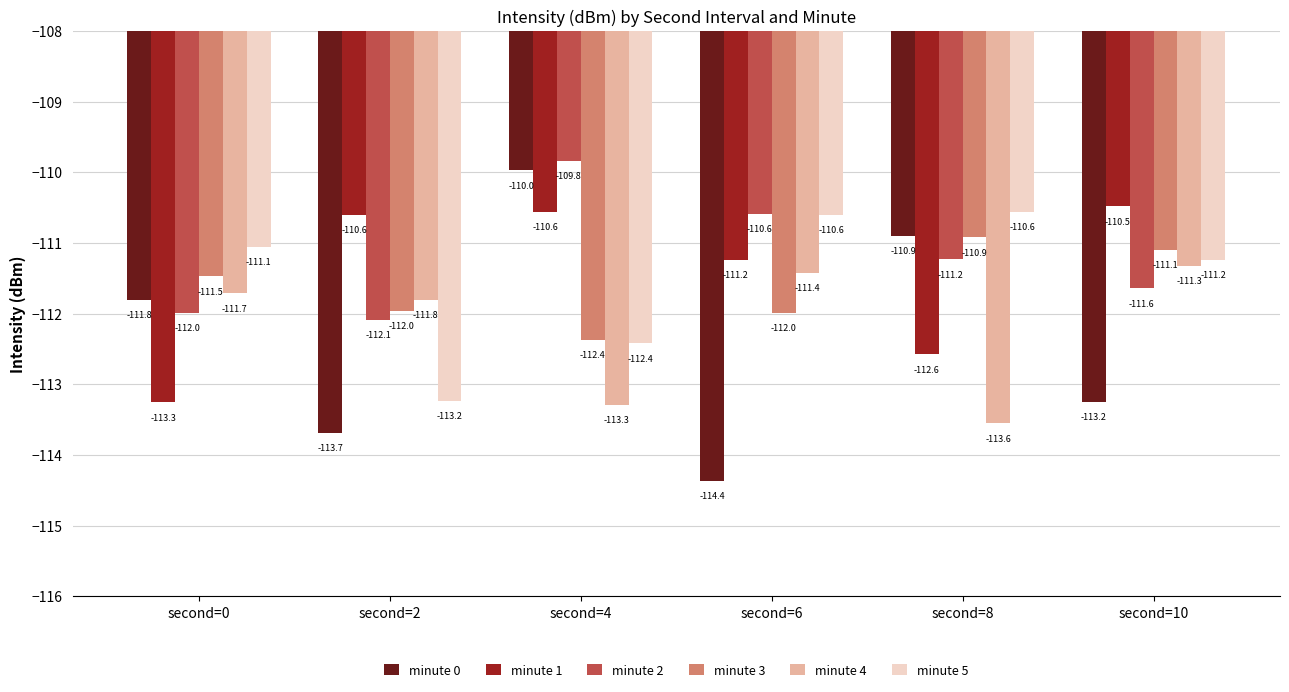

Reading left to right, list all the values displayed in this chart.

minute 0: -111.8	-113.7	-110.0	-114.4	-110.9	-113.2
minute 1: -113.3	-110.6	-110.6	-111.2	-112.6	-110.5
minute 2: -112.0	-112.1	-109.8	-110.6	-111.2	-111.6
minute 3: -111.5	-112.0	-112.4	-112.0	-110.9	-111.1
minute 4: -111.7	-111.8	-113.3	-111.4	-113.6	-111.3
minute 5: -111.1	-113.2	-112.4	-110.6	-110.6	-111.2